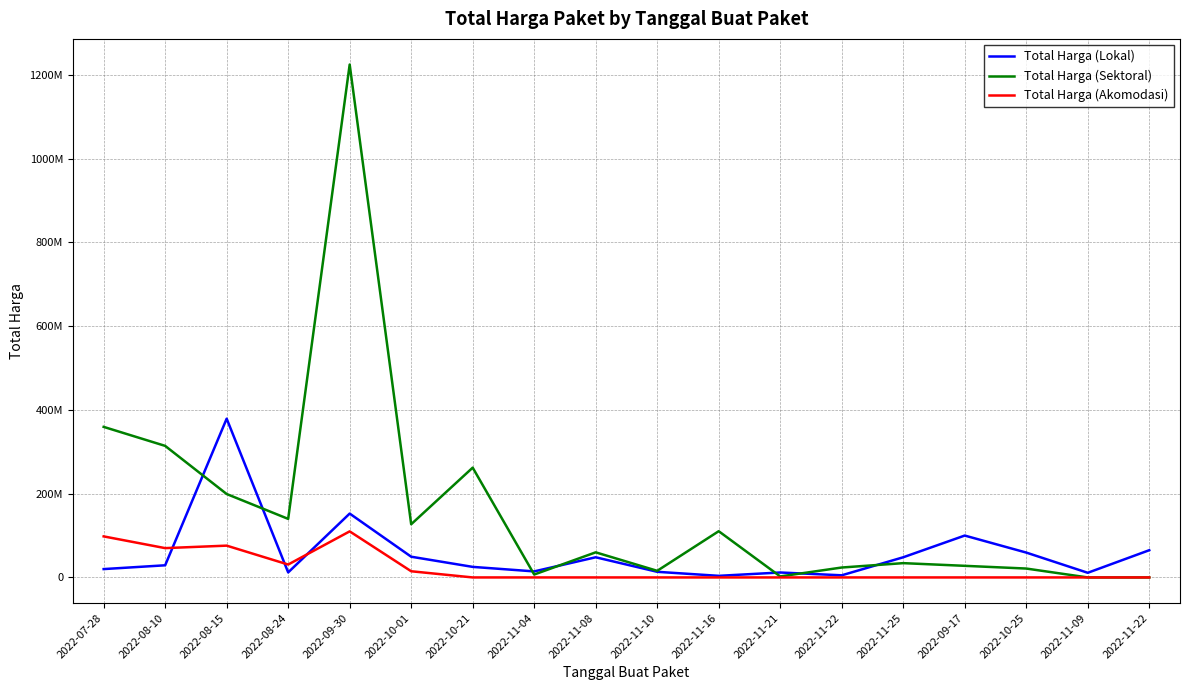

Reading right to left, extract all data points from this chart.

Total Harga (Lokal): 2022-11-22=65000000	2022-11-09=11100000	2022-10-25=59375000	2022-09-17=100000000	2022-11-25=48140000	2022-11-22=5093000	2022-11-21=11800000	2022-11-16=3825000	2022-11-10=13442000	2022-11-08=48140000	2022-11-04=14400000	2022-10-21=25200000	2022-10-01=49478000	2022-09-30=152477000	2022-08-24=12000000	2022-08-15=379075000	2022-08-10=29000000	2022-07-28=19950000
Total Harga (Sektoral): 2022-11-22=0	2022-11-09=0	2022-10-25=21231000	2022-09-17=27720000	2022-11-25=34132505	2022-11-22=23680800	2022-11-21=2395750	2022-11-16=110389990	2022-11-10=15787200	2022-11-08=59935000	2022-11-04=6936000	2022-10-21=262118150	2022-10-01=127000000	2022-09-30=1224682000	2022-08-24=139800000	2022-08-15=199200000	2022-08-10=314121780	2022-07-28=359500000
Total Harga (Akomodasi): 2022-11-22=0	2022-11-09=0	2022-10-25=0	2022-09-17=0	2022-11-25=0	2022-11-22=0	2022-11-21=0	2022-11-16=0	2022-11-10=0	2022-11-08=0	2022-11-04=0	2022-10-21=0	2022-10-01=14750000	2022-09-30=110000000	2022-08-24=30800000	2022-08-15=75920000	2022-08-10=70000000	2022-07-28=98000000